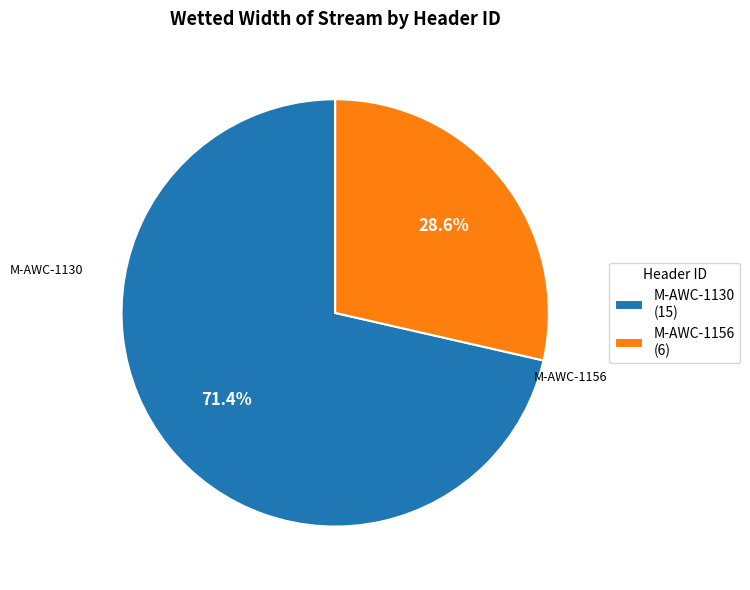

Rank the categories by value from lowest to highest.

M-AWC-1156, M-AWC-1130